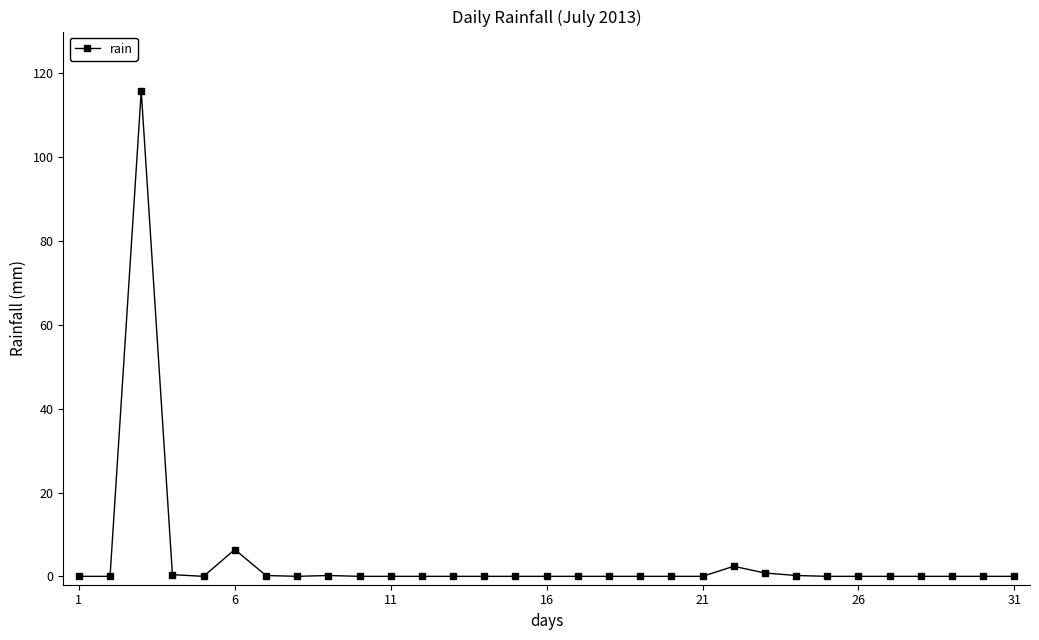

What is the greatest value displayed?

115.8